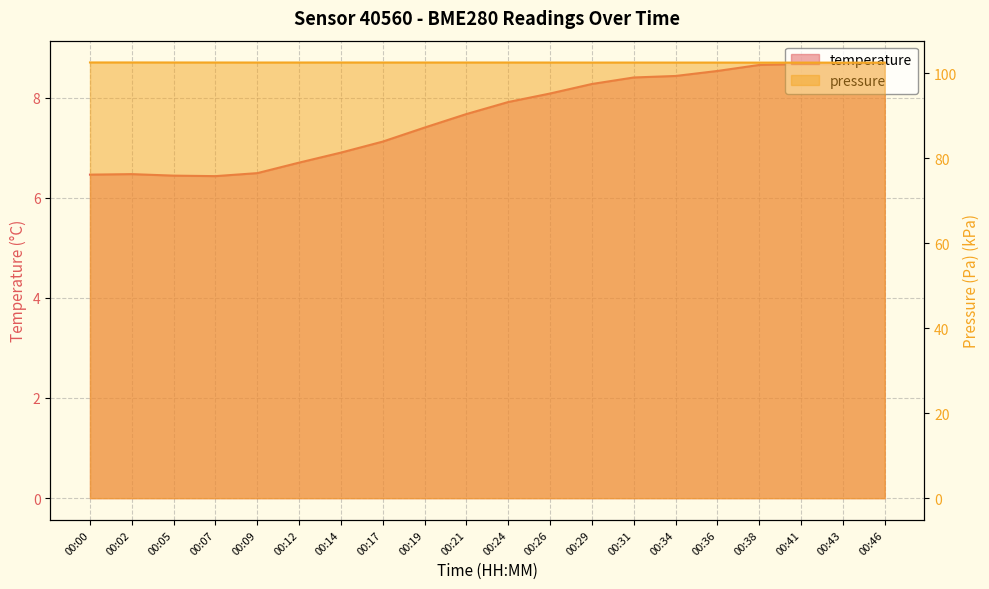

At which label does pressure_scaled reach its minimum?

00:43